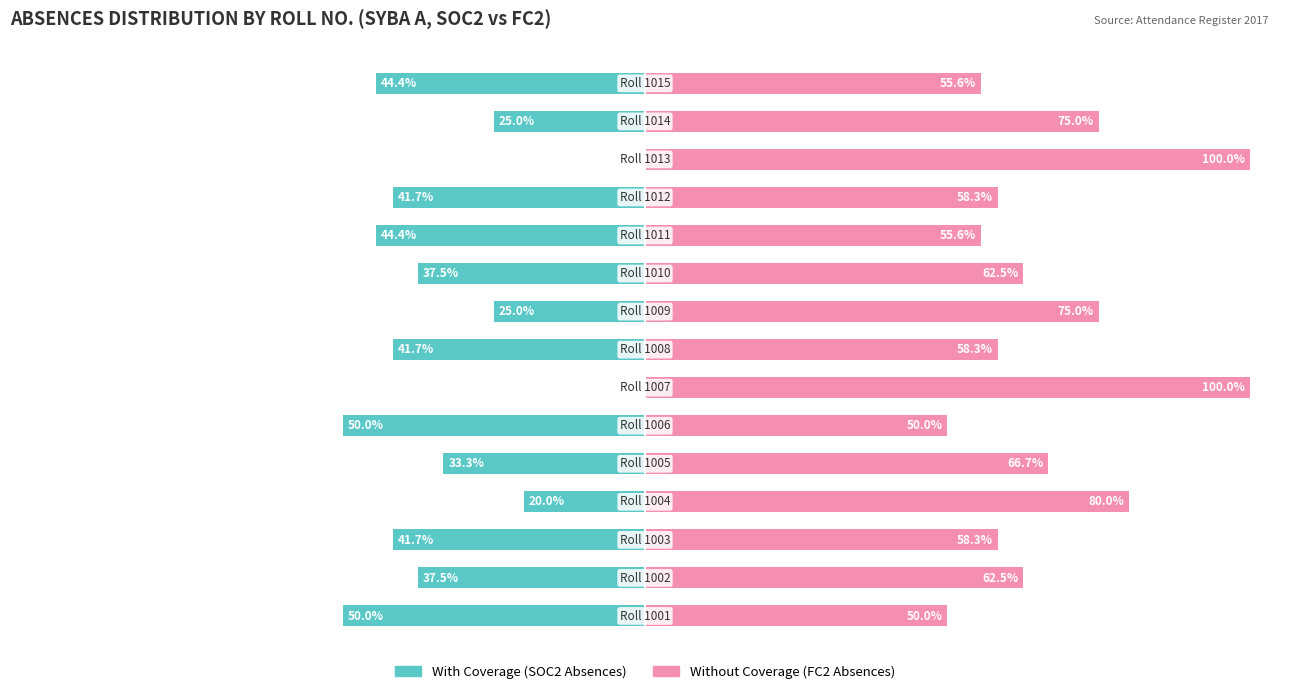

Where does the Without Coverage series first go above 62?

1